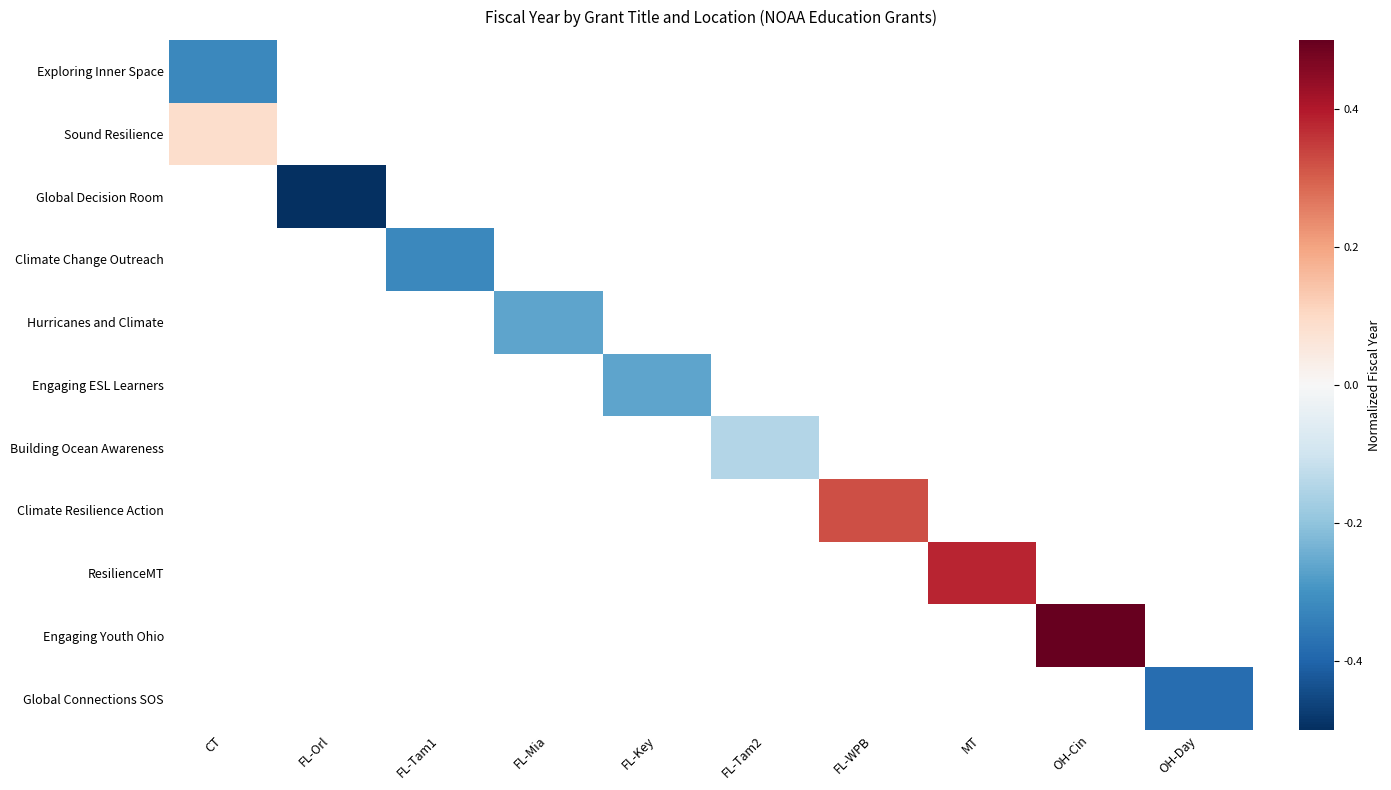

The value of Hurricanes and Climate at FL-Mia is -0.3. True or false?

True